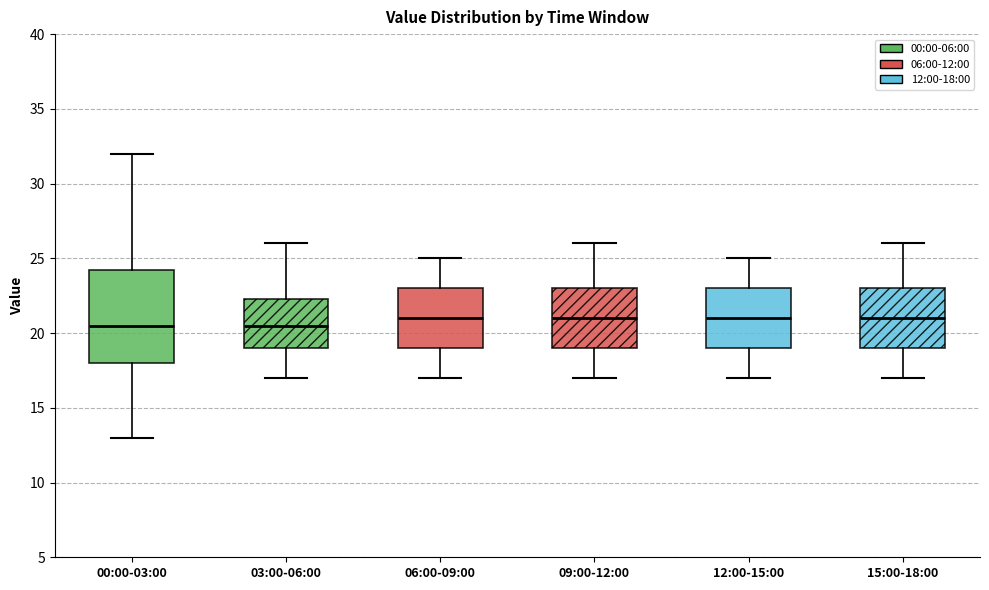

Which box is the tallest, from its lower edge to its upper edge?

00:00-03:00